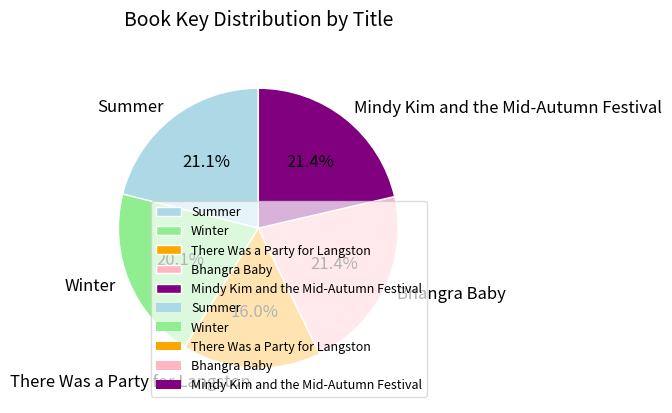

What is the ratio of the value at Mindy Kim and the Mid-Autumn Festival to the value at Winter?

1.1